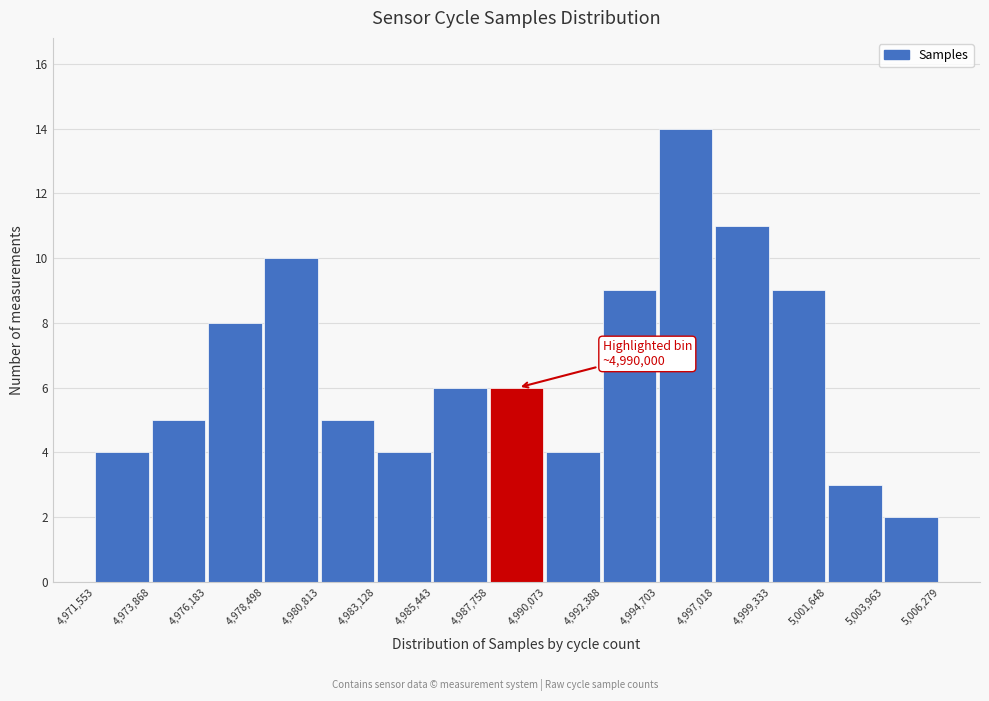

Over which range of the x-axis is the bar tallest?

4,994,703 to 4,997,018